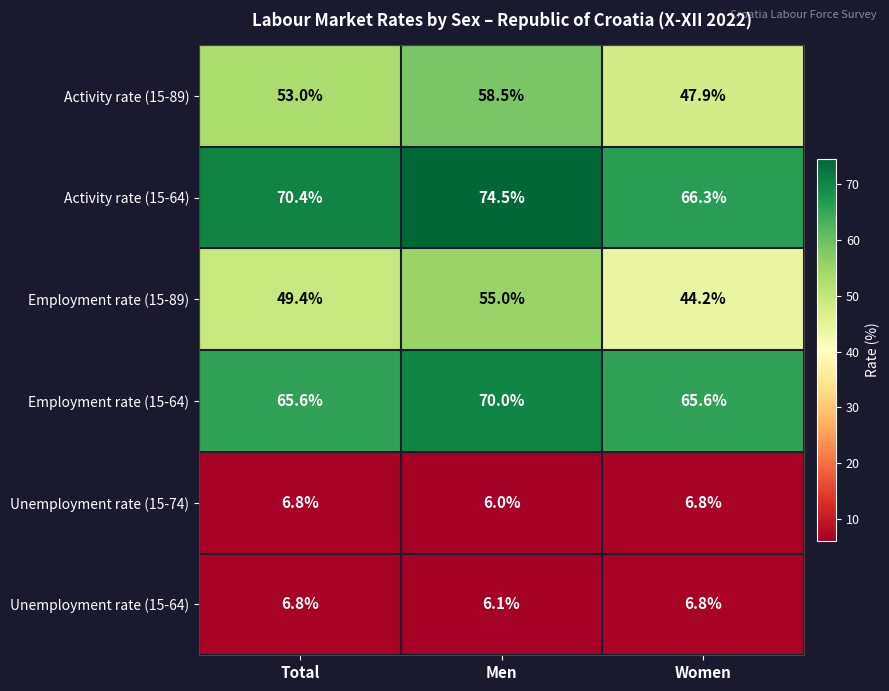

Which series has the widest spread of values?

Employment rate (15-89)